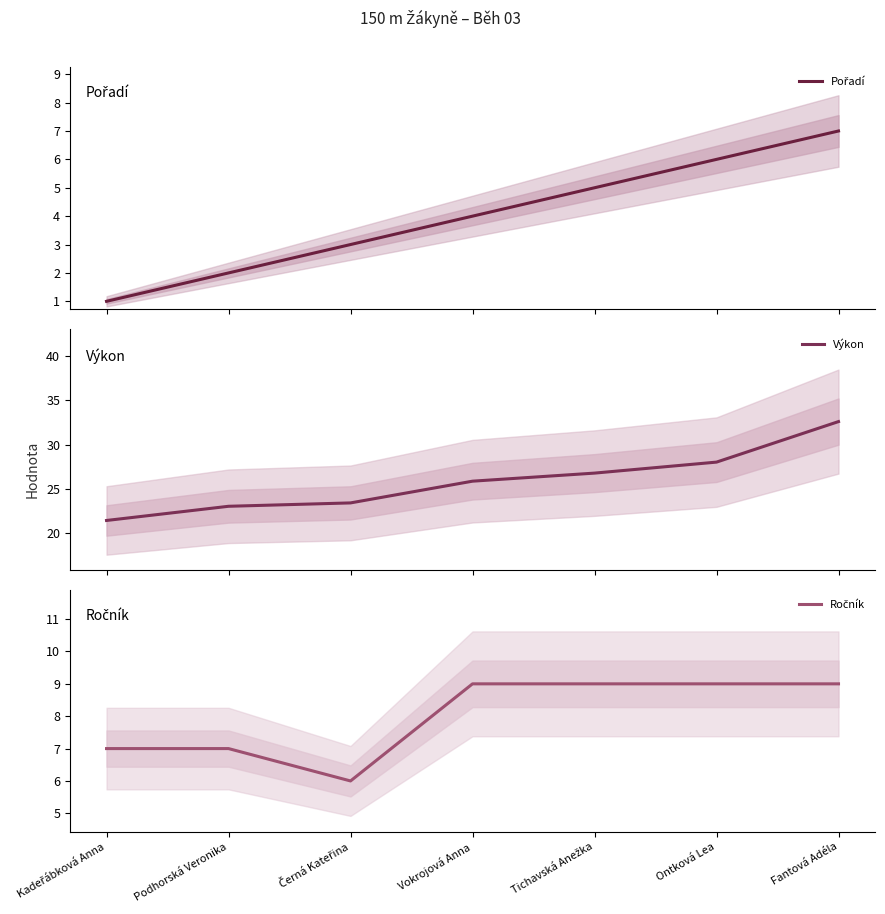

List the labels in order of Výkon value, smallest first.

Kadeřábková Anna, Podhorská Veronika, Černá Kateřina, Vokrojová Anna, Tichavská Anežka, Ontková Lea, Fantová Adéla